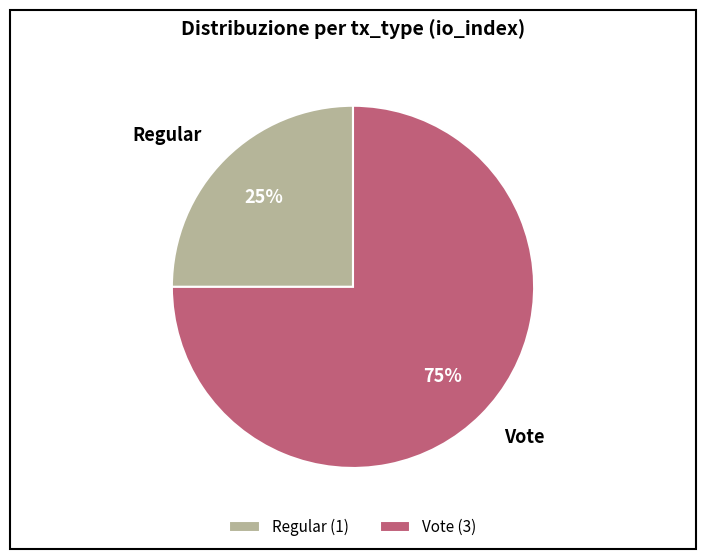

What is the largest slice in the pie chart?

Vote